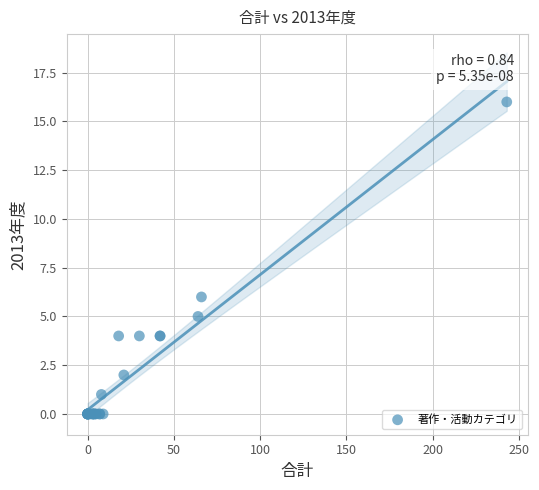

What Y value in the scatter plot is closest to 8?

6